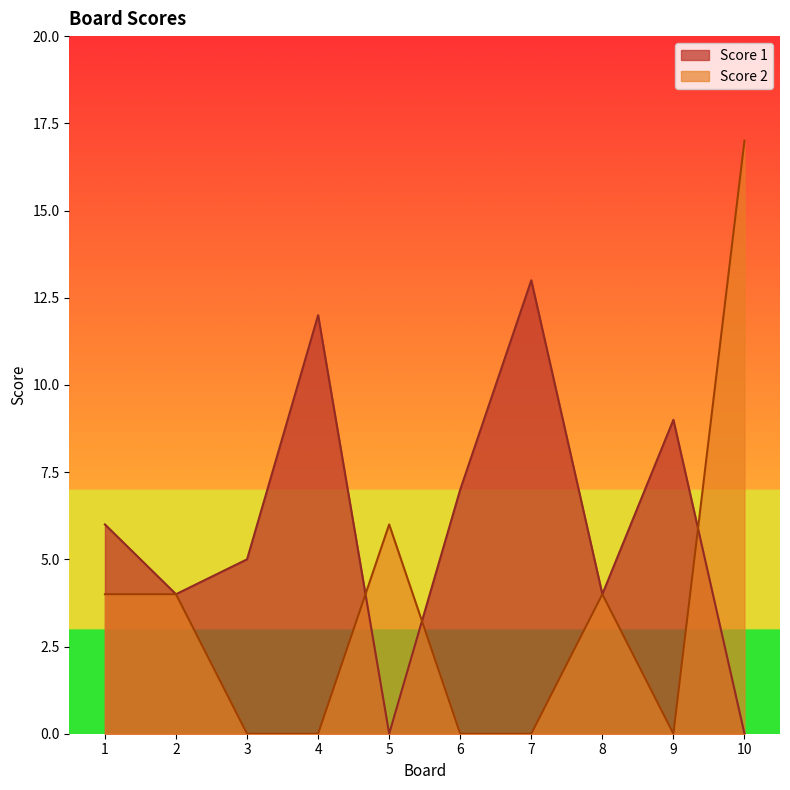

True or false: Score 2 has more than 0 points higher than both neighbors.

True